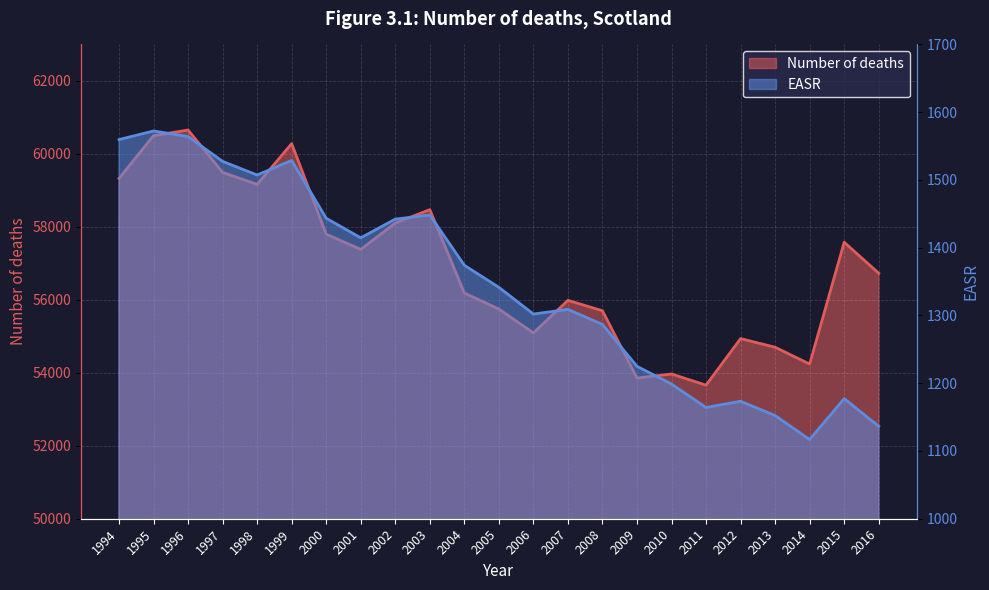

Between 2002 and 2006, which is larger?

2002